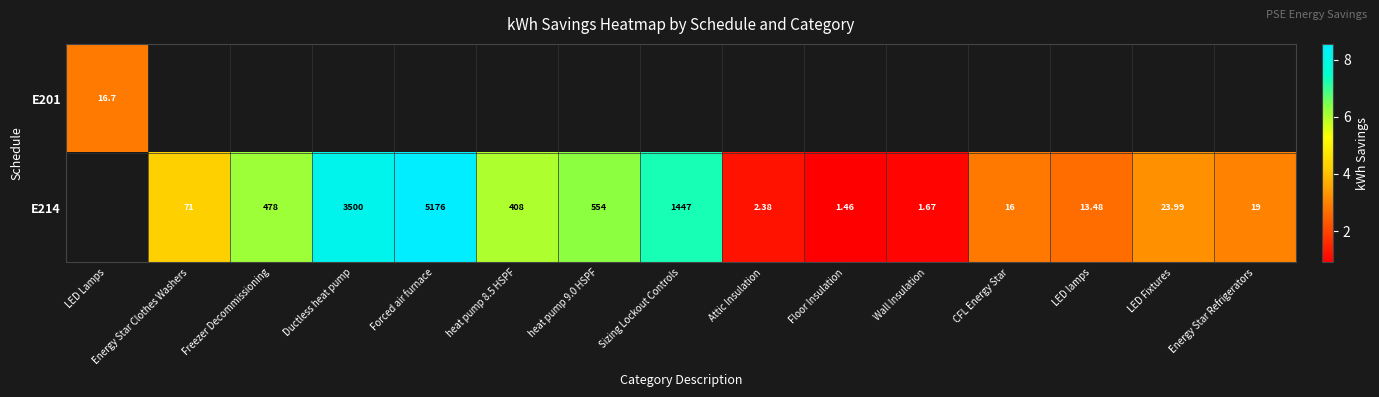

Which series changed the most between heat pump 8.5 HSPF and LED lamps?

E214